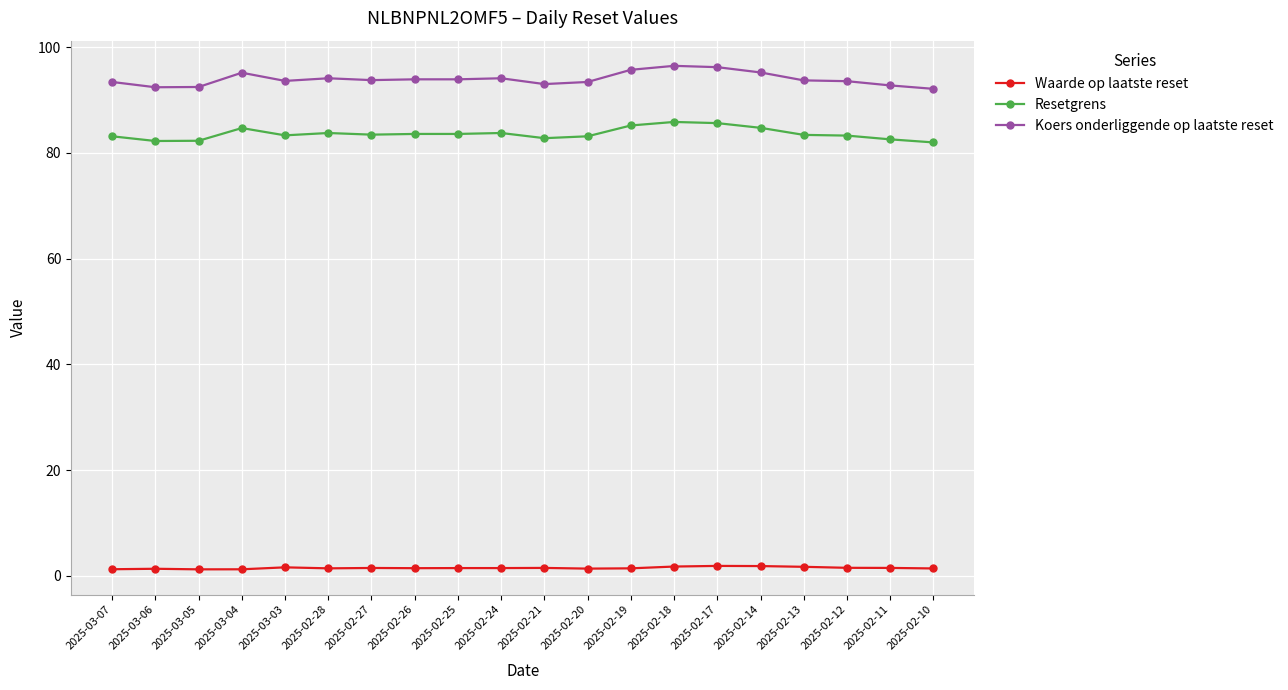

Is it true that Koers onderliggende op laatste reset equals 93.9 at 2025-02-25?

True